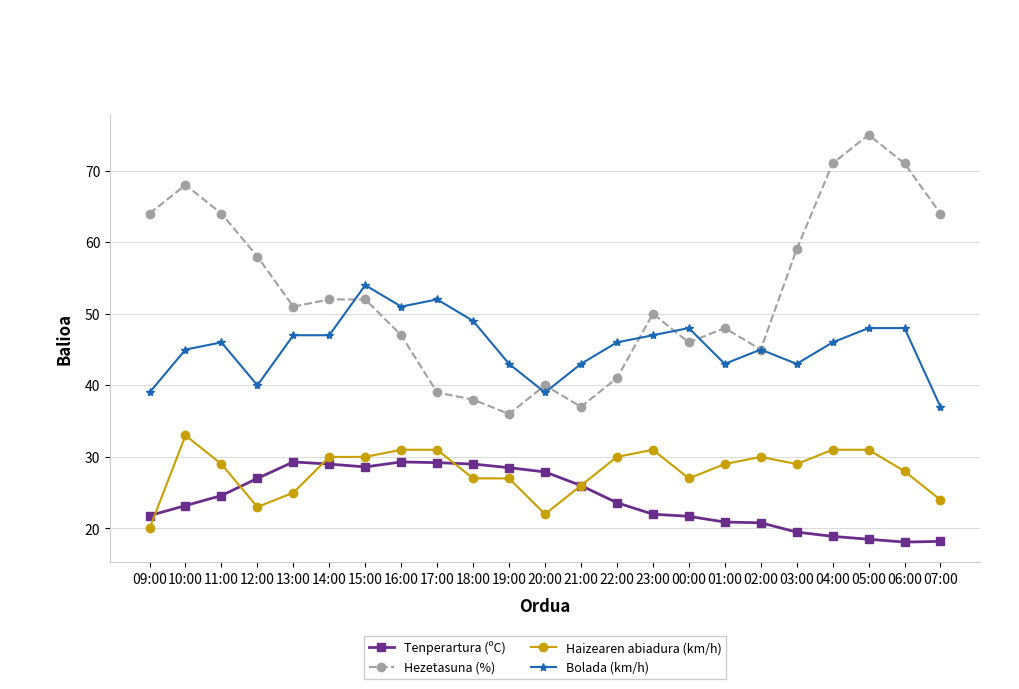

Is this an area chart (filled region under the line)?

No